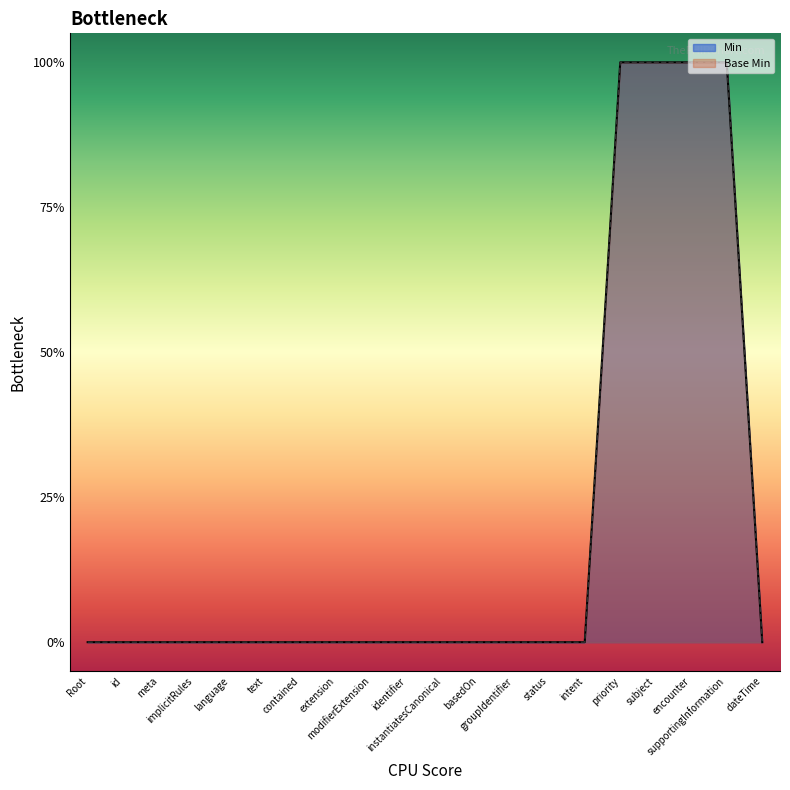

How many Min values are between 0 and 1?

20